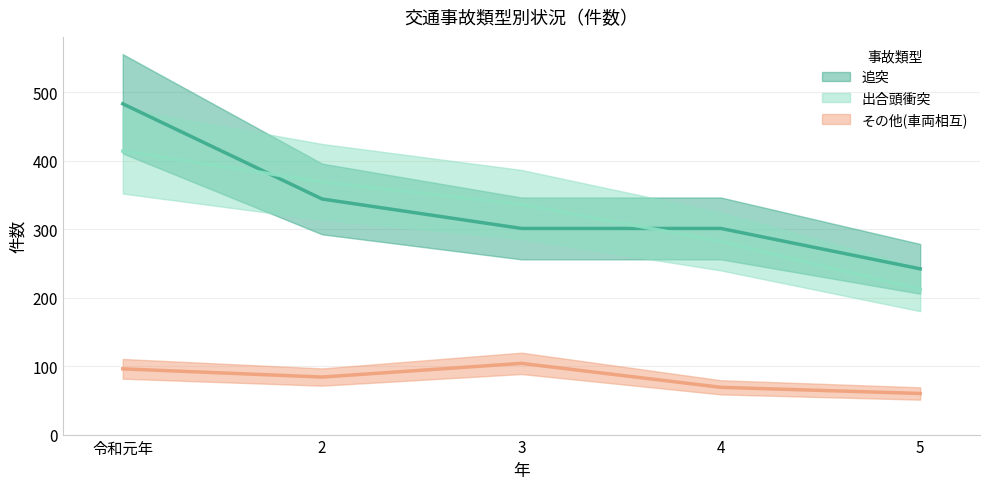

Reading left to right, what are all the values shown in this chart?

追突: 令和元年=483	2=344	3=301	4=301	5=242
出合頭衝突: 令和元年=414	2=369	3=336	4=282	5=212
その他(車両相互): 令和元年=96	2=84	3=104	4=69	5=60